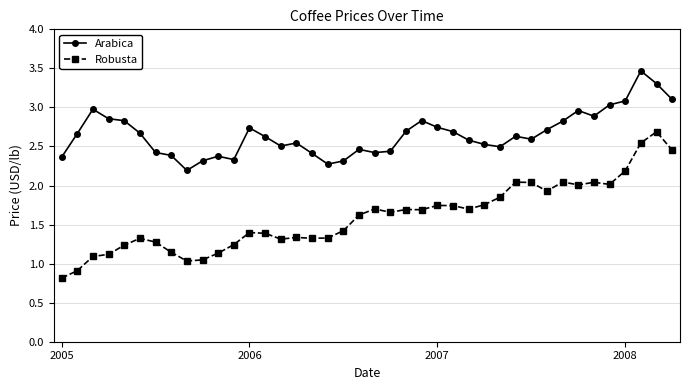

Which series has the largest range (max minus min)?

Robusta